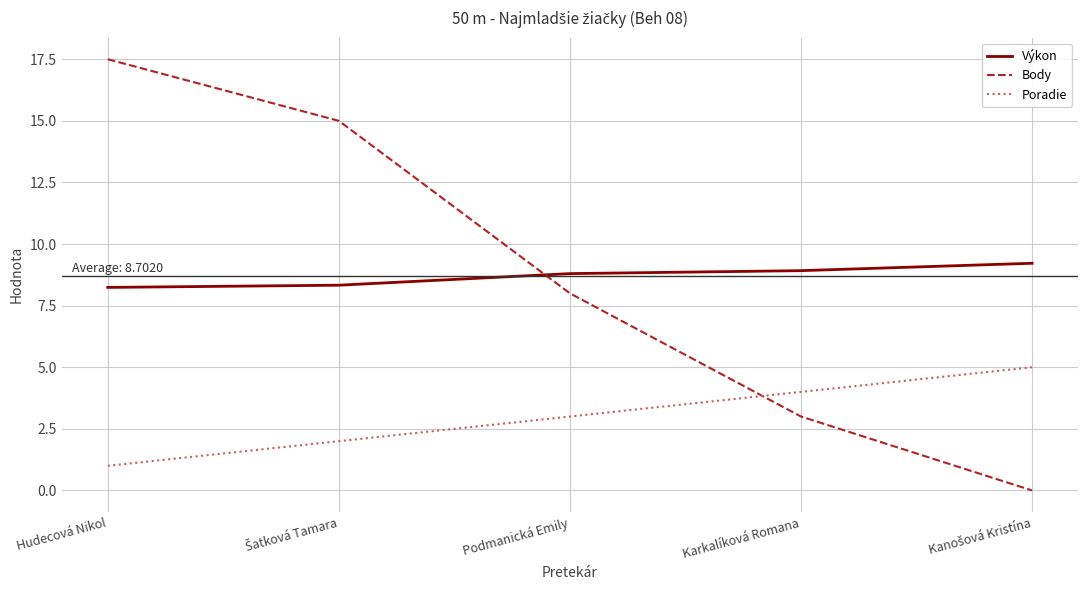

True or false: Poradie and Výkon cross at least once.

False